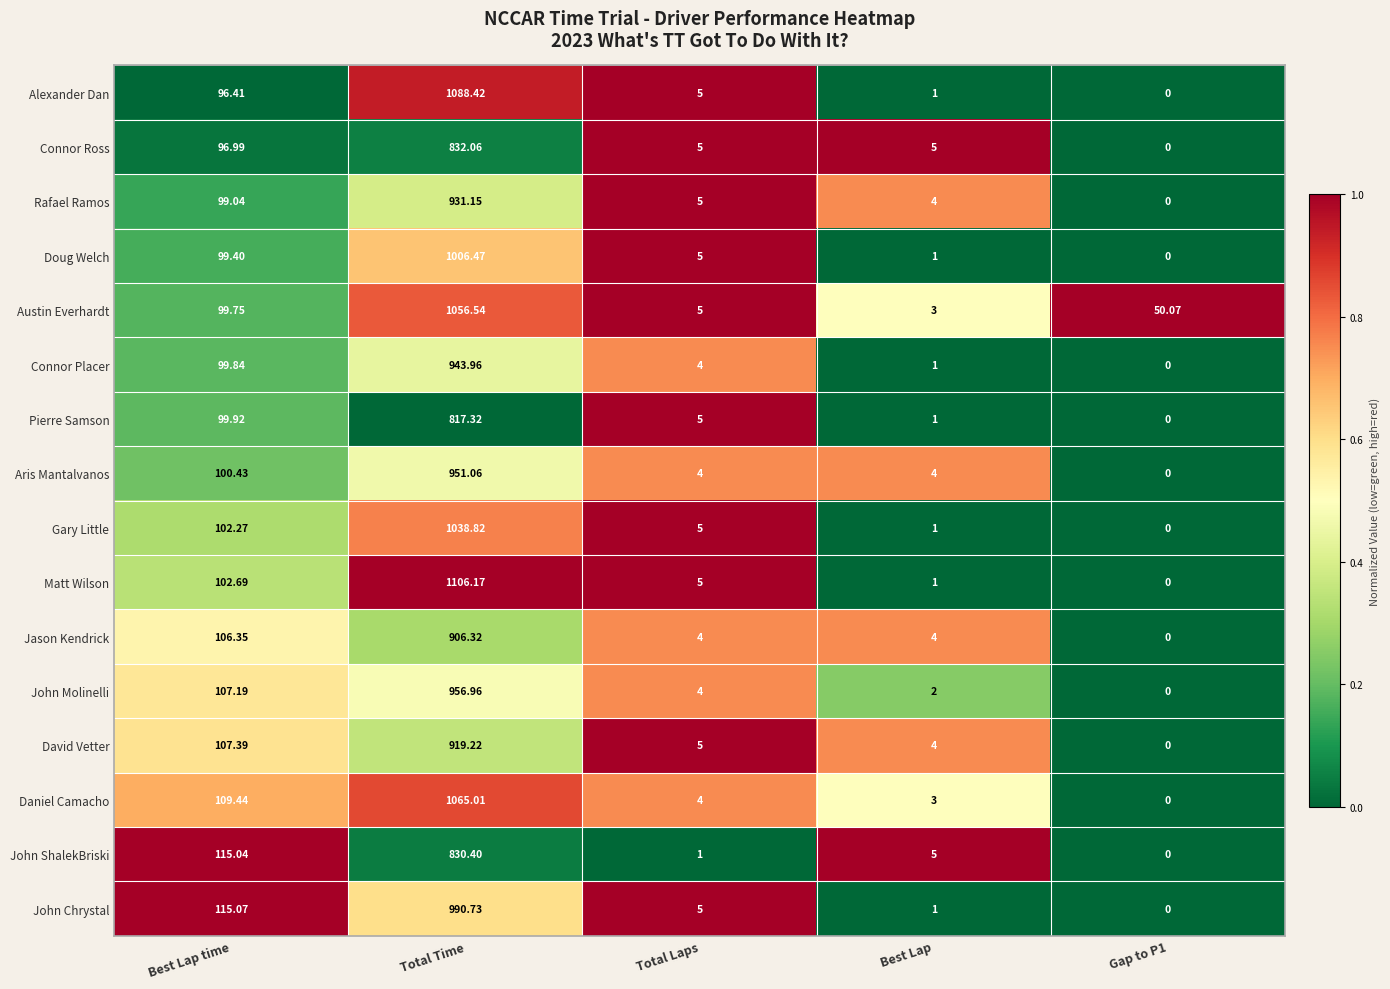

At which category is the sum across all series the highest?

Total Time